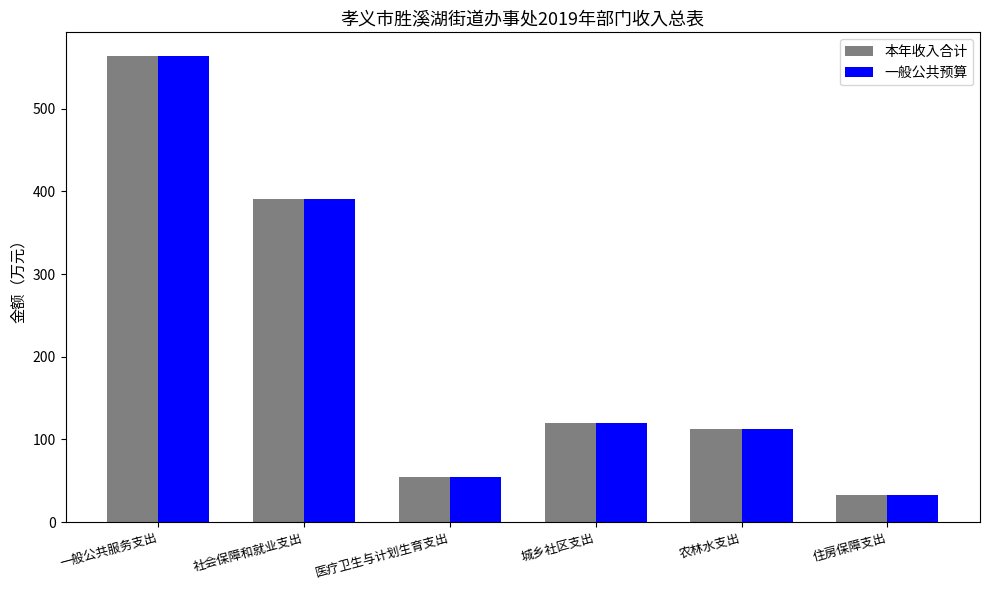

What is the difference between the second highest and minimum values in the 本年收入合计 series?

358.1